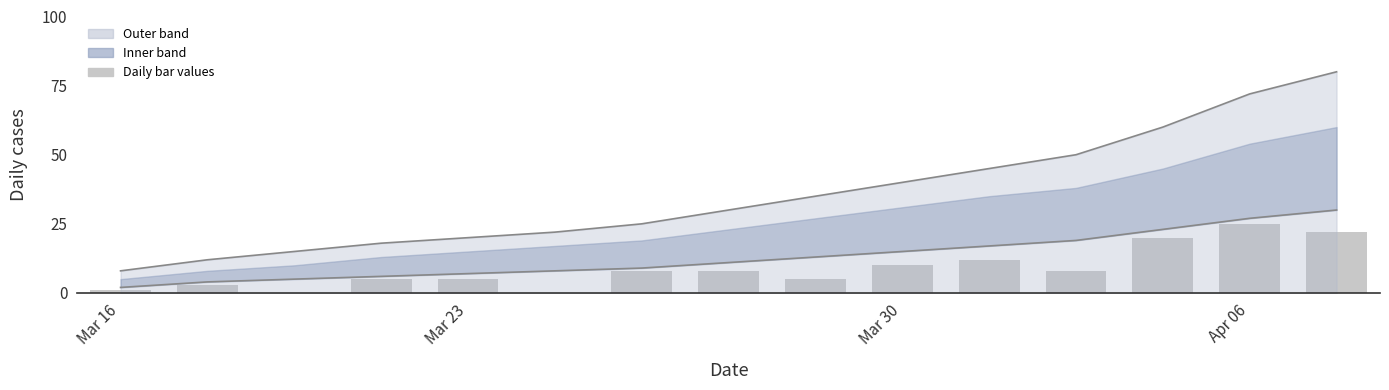

List the labels in order of Upper bound value, smallest first.

Mar 16, Mar 23, Mar 30, Apr 06, 4, 5, 6, 7, 8, 9, 10, 11, 12, 13, 14